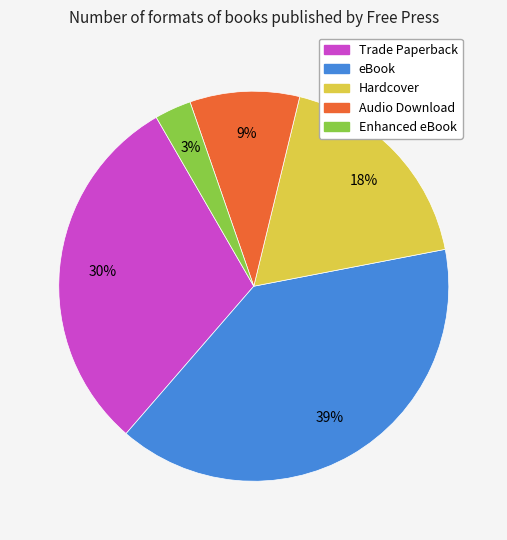

Is the sum of Audio Download and Enhanced eBook greater than half?

No